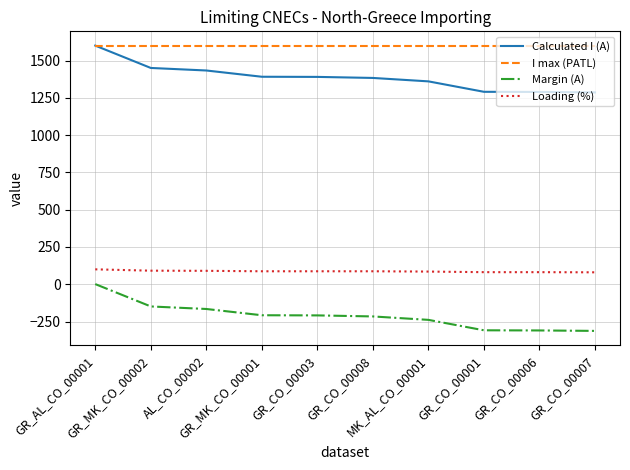

Is the value of Loading (%) at GR_MK_CO_00001 greater than the value of Margin (A) at AL_CO_00002?

Yes